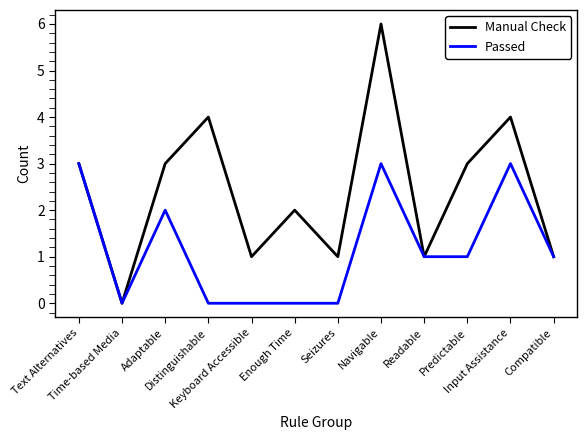

Reading left to right, transcribe all the data shown in this chart.

Manual Check: Text Alternatives=3	Time-based Media=0	Adaptable=3	Distinguishable=4	Keyboard Accessible=1	Enough Time=2	Seizures=1	Navigable=6	Readable=1	Predictable=3	Input Assistance=4	Compatible=1
Passed: Text Alternatives=3	Time-based Media=0	Adaptable=2	Distinguishable=0	Keyboard Accessible=0	Enough Time=0	Seizures=0	Navigable=3	Readable=1	Predictable=1	Input Assistance=3	Compatible=1